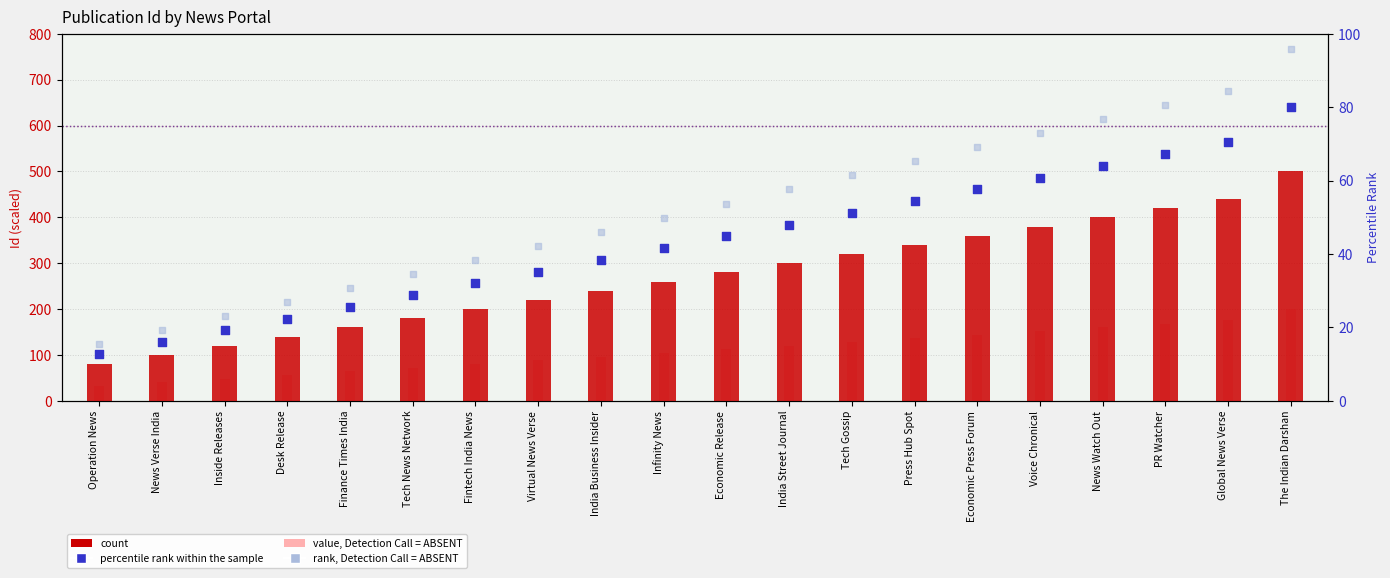

Which series reaches the minimum Y coordinate?

percentile rank within the sample